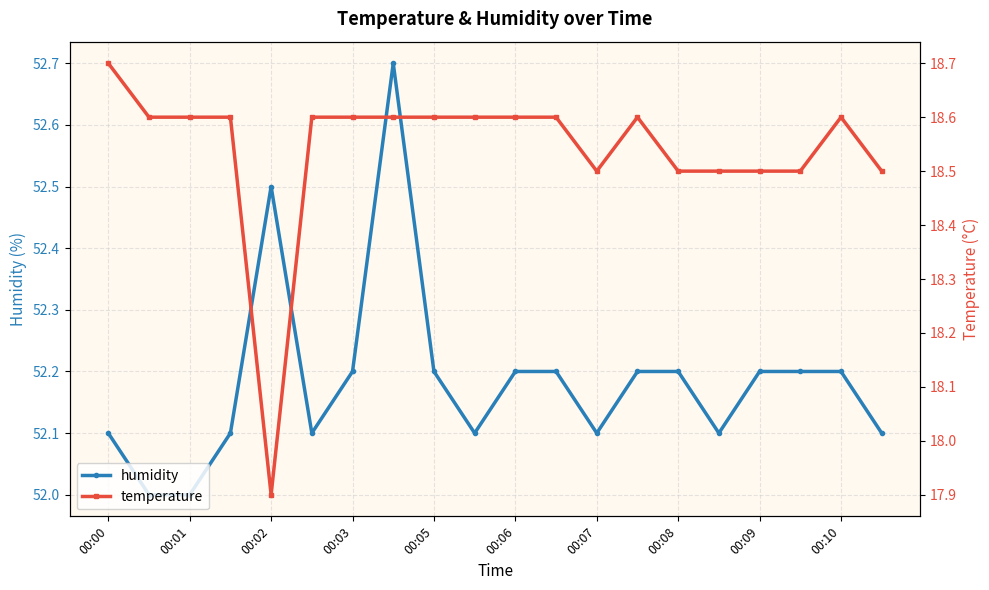

How many data points in humidity are above 52?

18